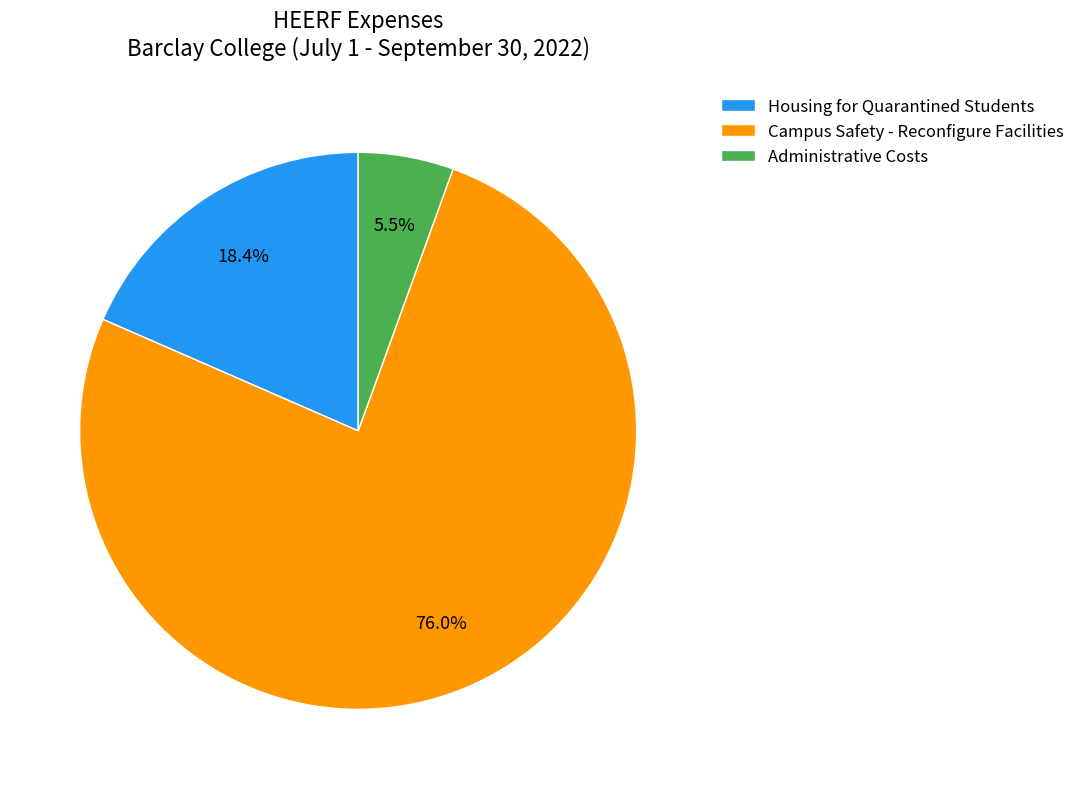

Do Housing for Quarantined Students and Campus Safety - Reconfigure Facilities together represent more than half of the pie?

Yes